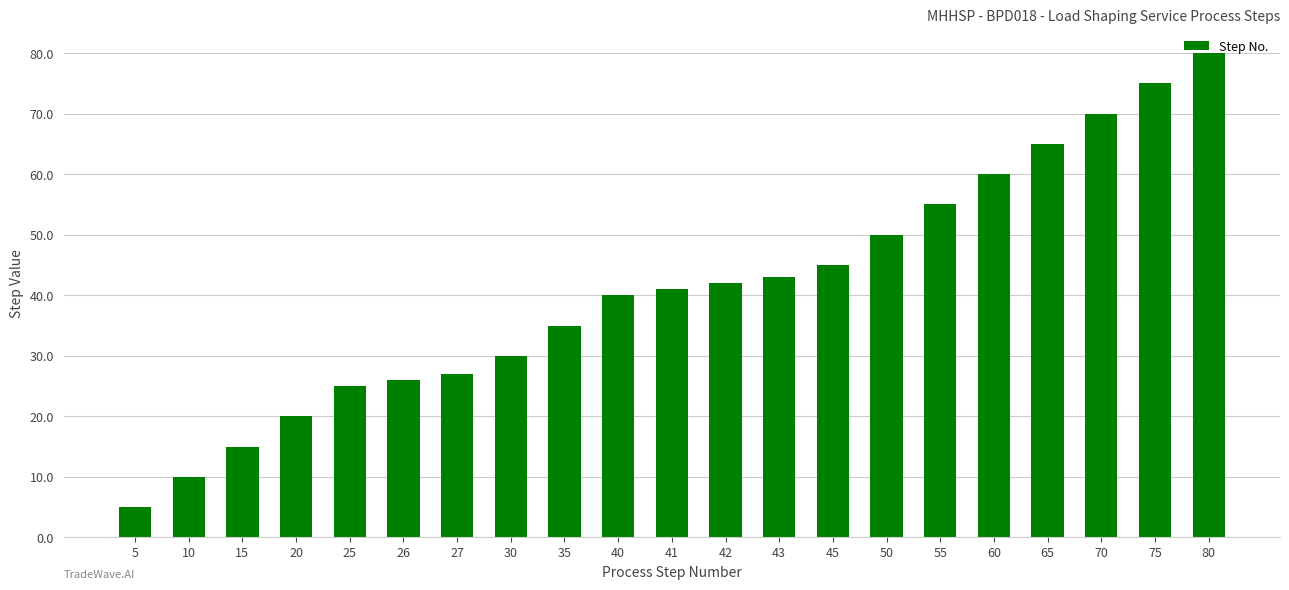

The value at 70 is 108. True or false?

False